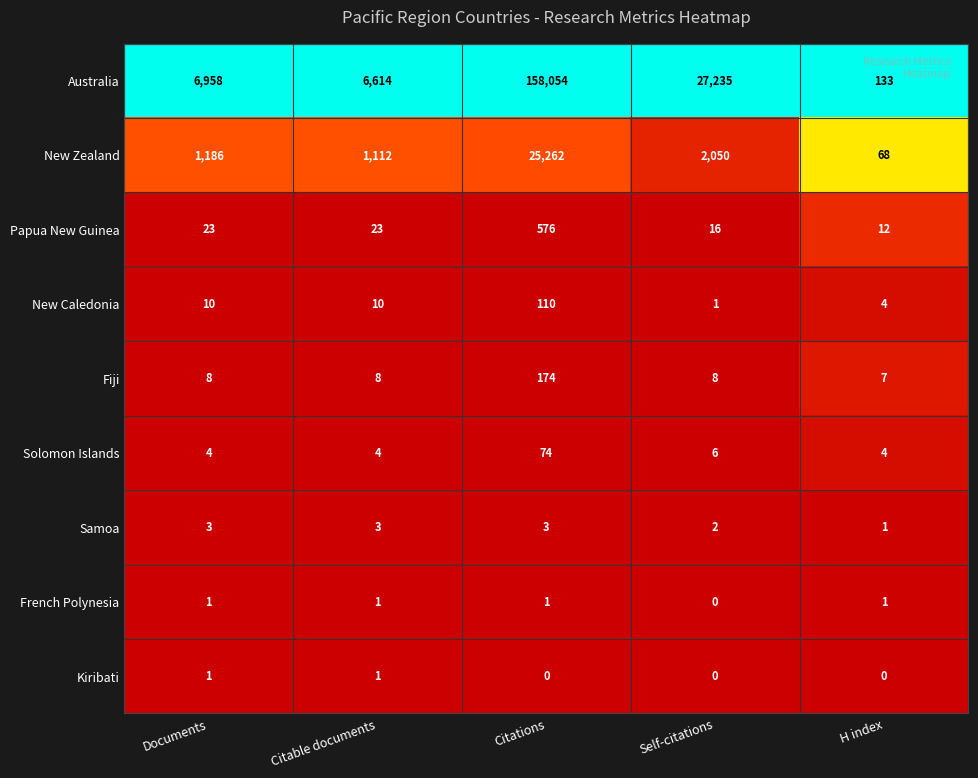

Read the New Zealand value at H index, to the nearest 50.

50